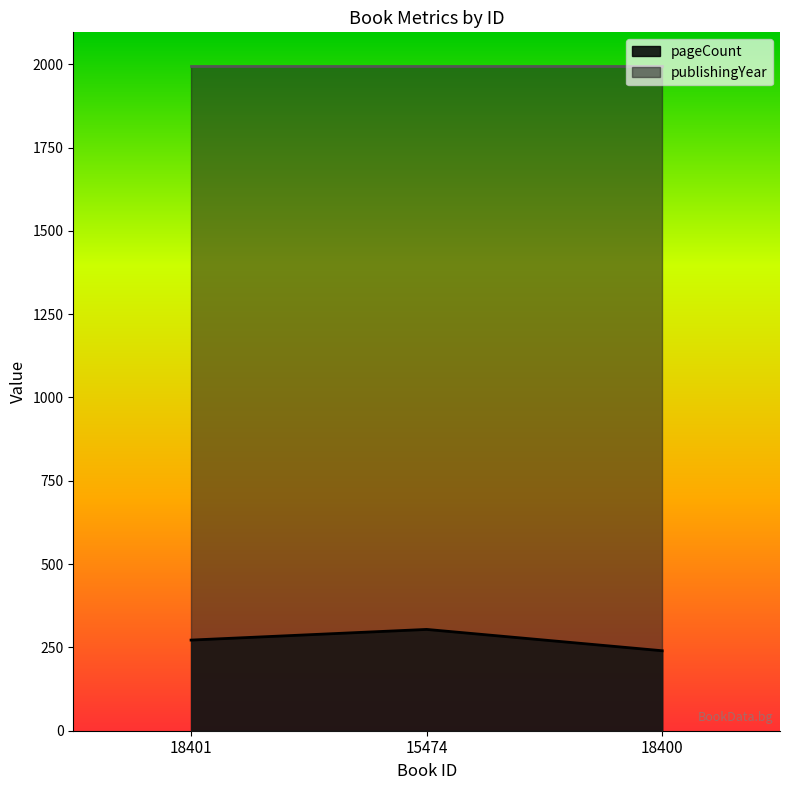

At which label does the data first exceed 272?

15474